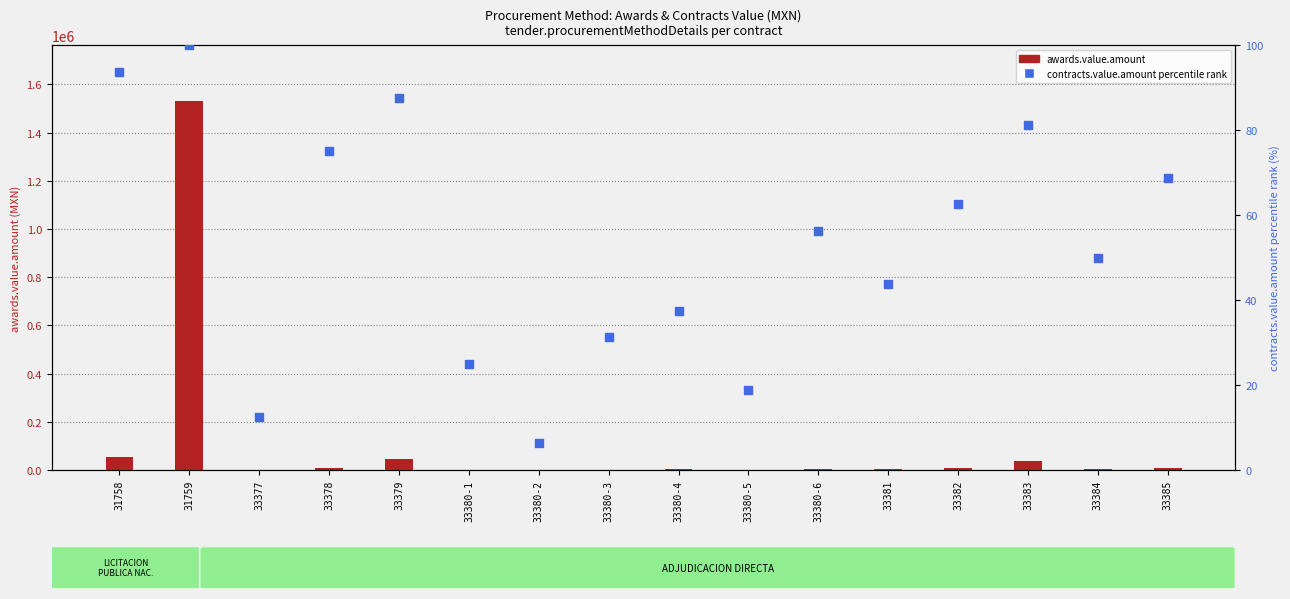

What is the total value across all series at 33378?

8470.0